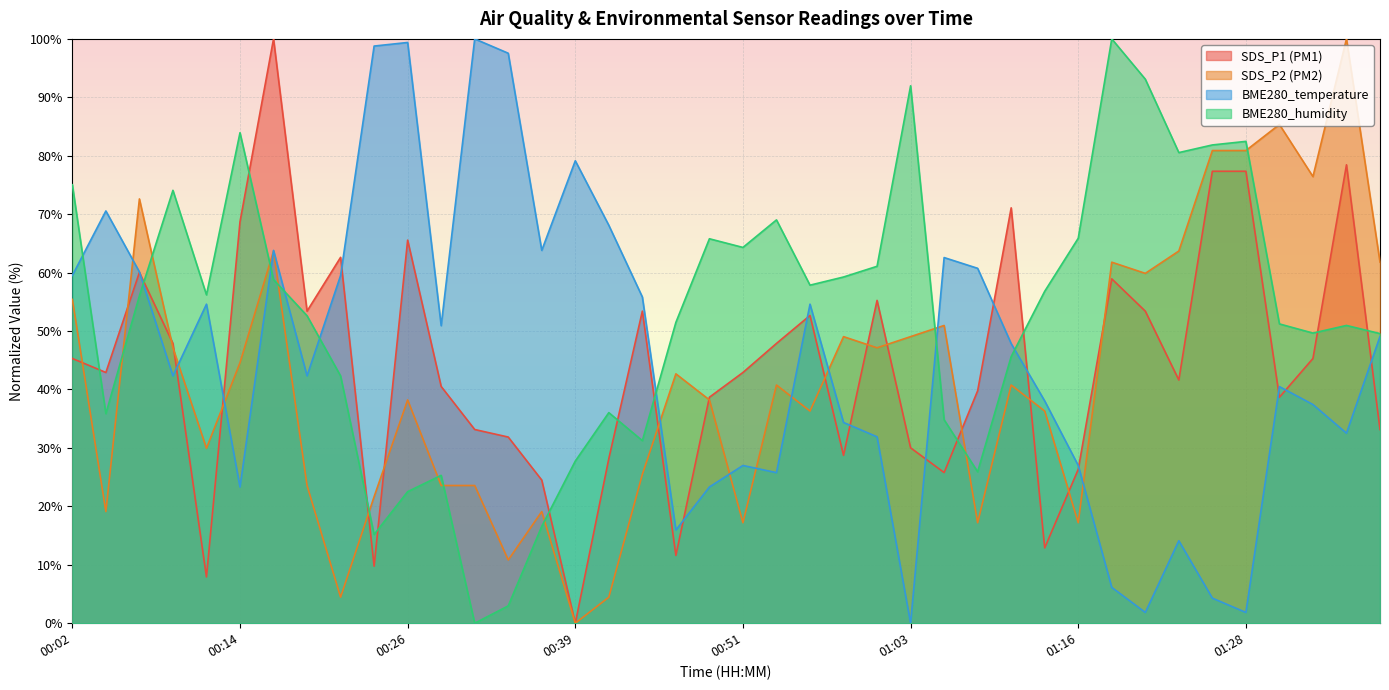

What is the difference between the highest and lowest values at 01:06?

36.8